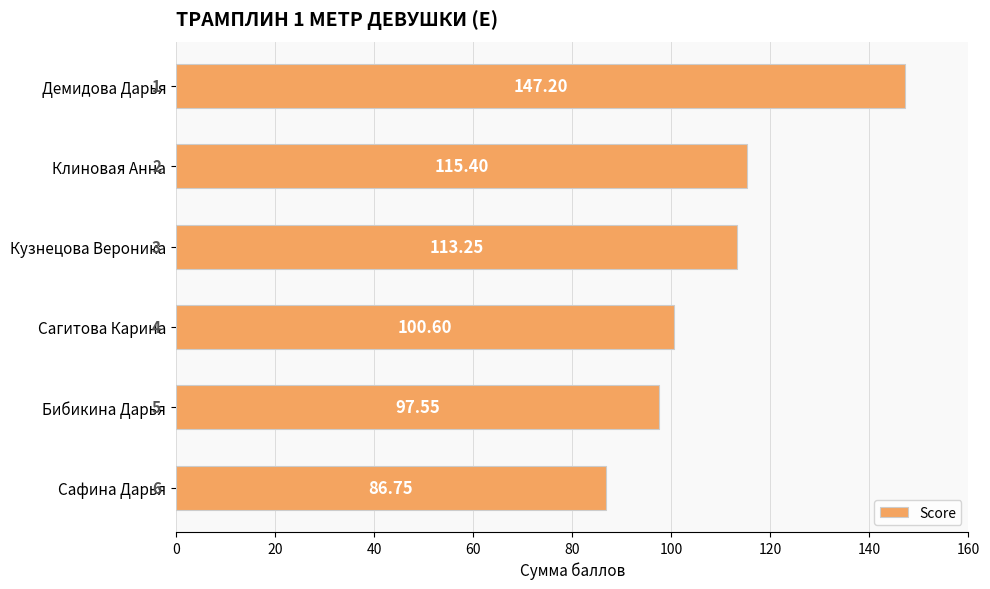

What is the label of the 3rd bar from the bottom?

Сагитова Карина